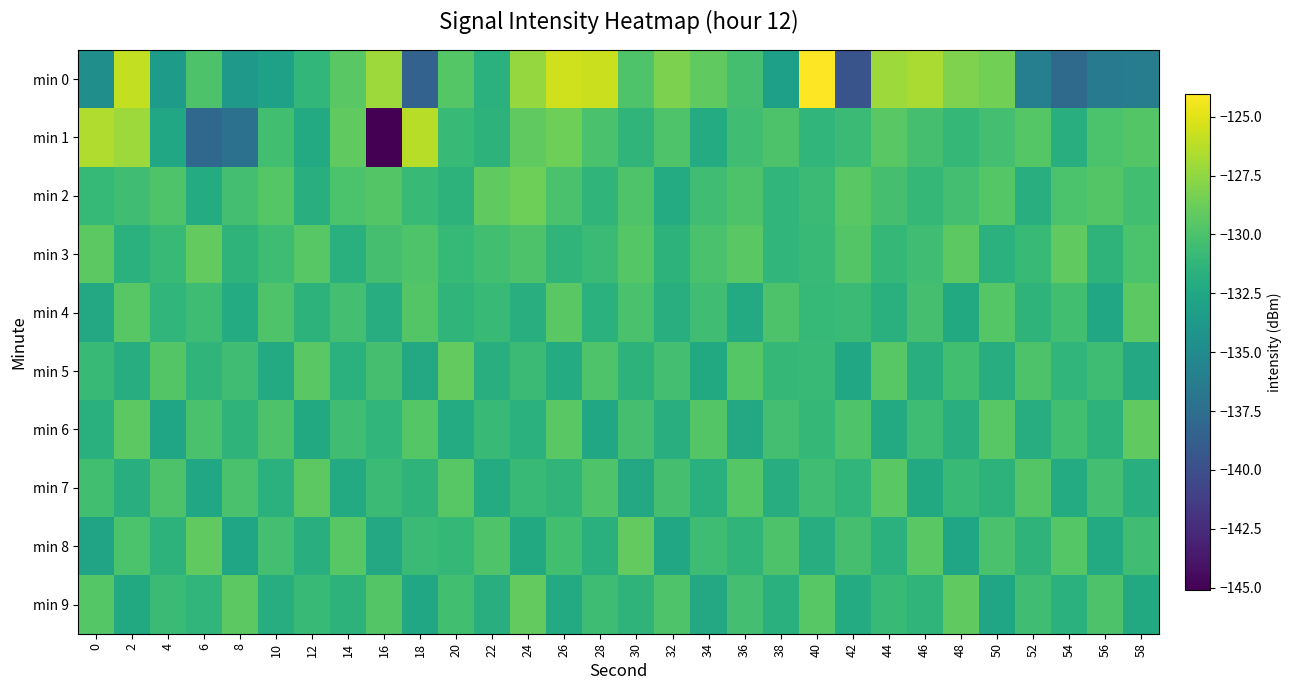

Which label corresponds to the largest value in the chart?

40